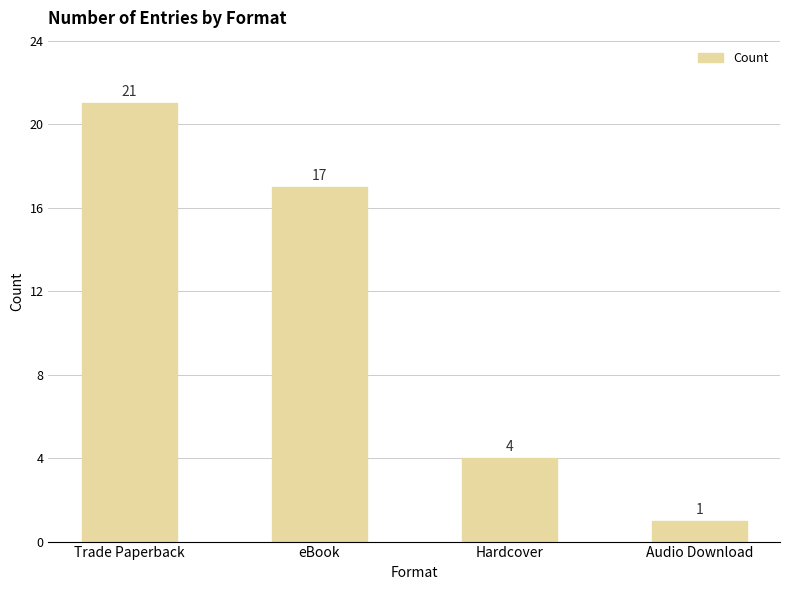

What is the ratio of the value at Trade Paperback to the value at Hardcover?

5.2